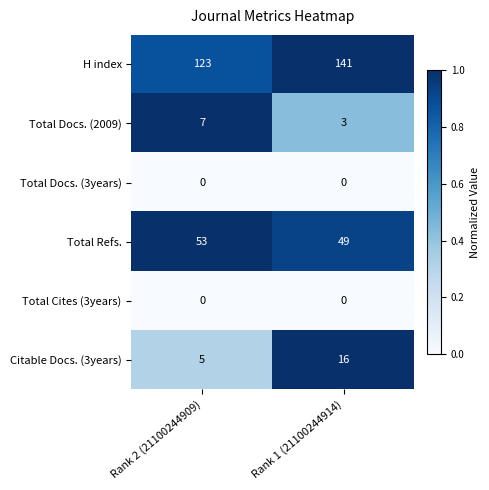

What is the average value of the H index series?

132